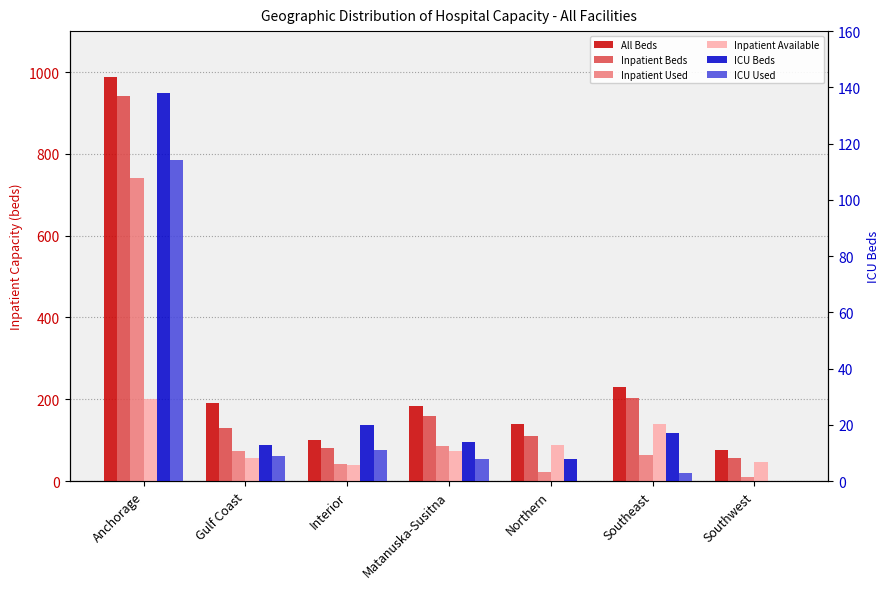

Reading left to right, transcribe all the data shown in this chart.

All Beds: 987	192	101	184	139	231	75
Inpatient Beds: 941	129	81	160	110	203	57
Inpatient Used: 740	73	41	86	21	64	10
Inpatient Available: 201	56	40	74	89	139	47
ICU Beds: 138	13	20	14	8	17	0
ICU Used: 114	9	11	8	0	3	0